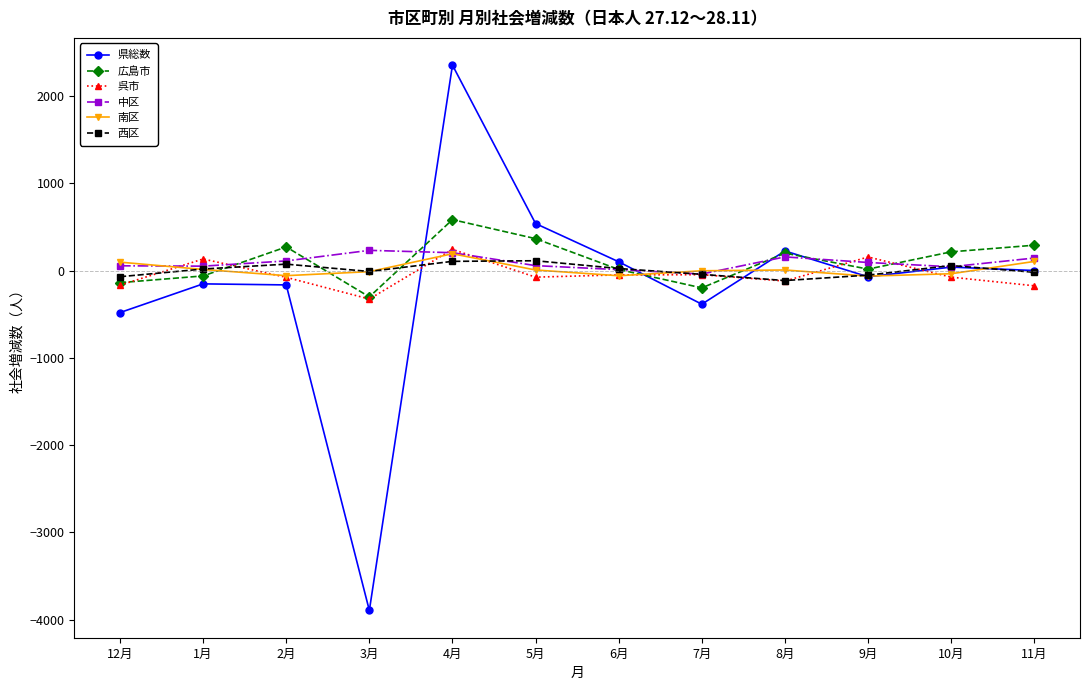

What is the spread (max minus min) of values at 12月?

578